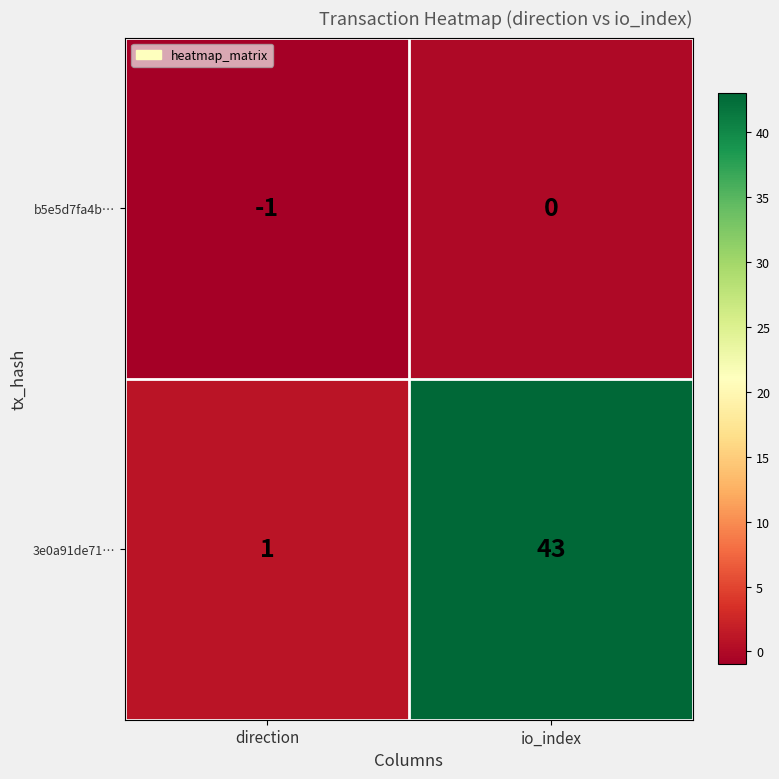

What is the difference between the maximum and minimum values in the 3e0a91de71… series?

42